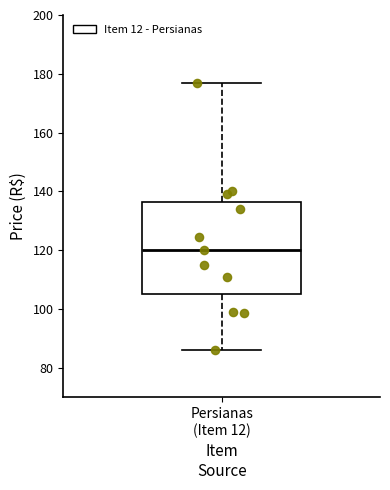

Read this box plot against the y-axis: the position of the median line, the range covered by the box, and the ends of both whiskers. The values are not printed on the chart, so give them approximately, as read against the axis.

median 120, box 106 to 136, whiskers 86 to 178